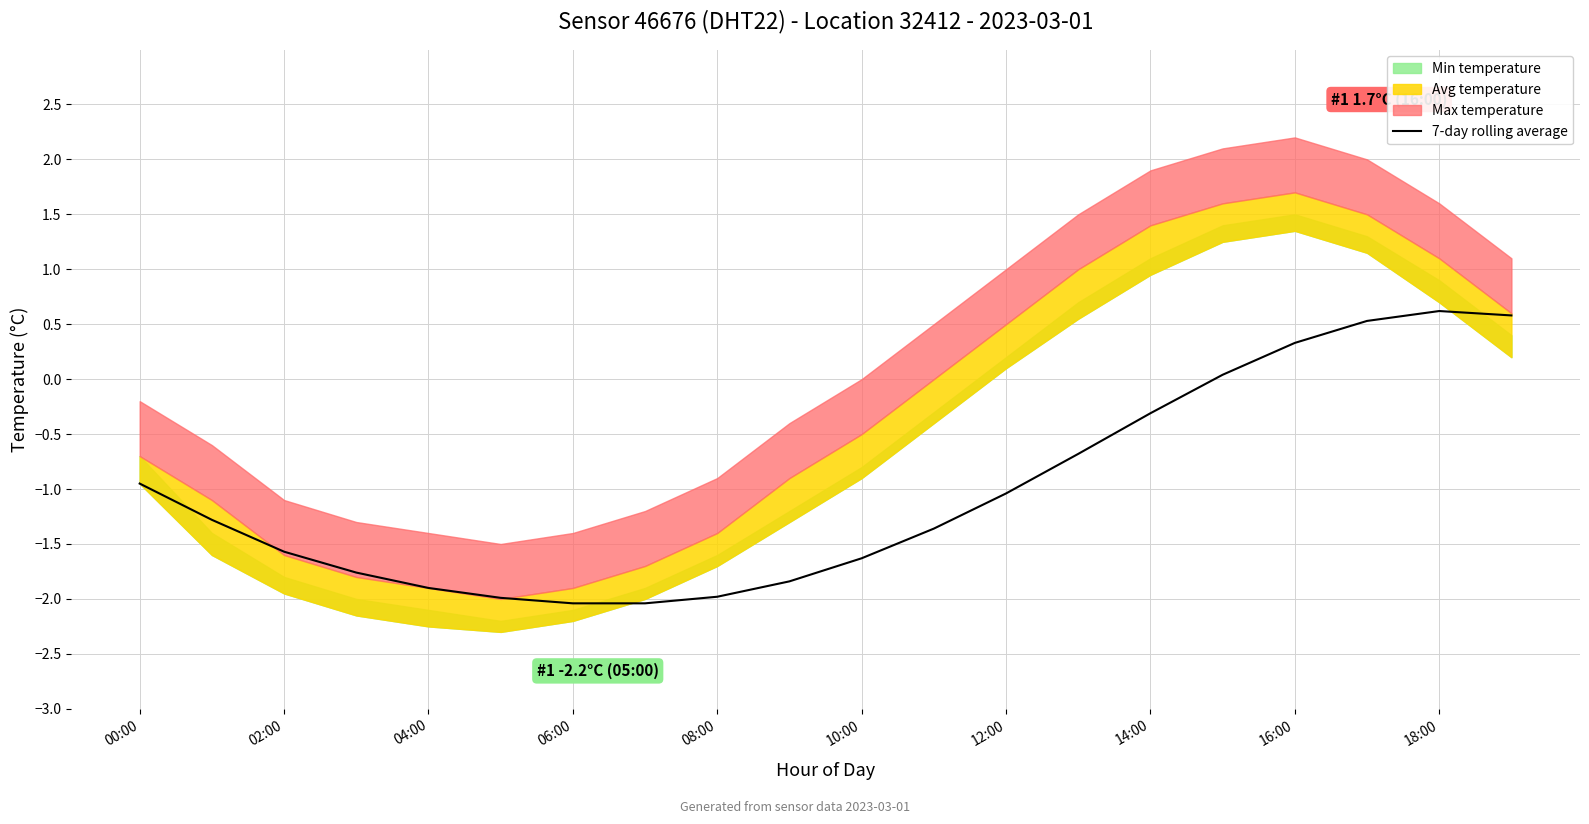

Is it true that 7-day rolling average equals -0.9 at 00:00?

True